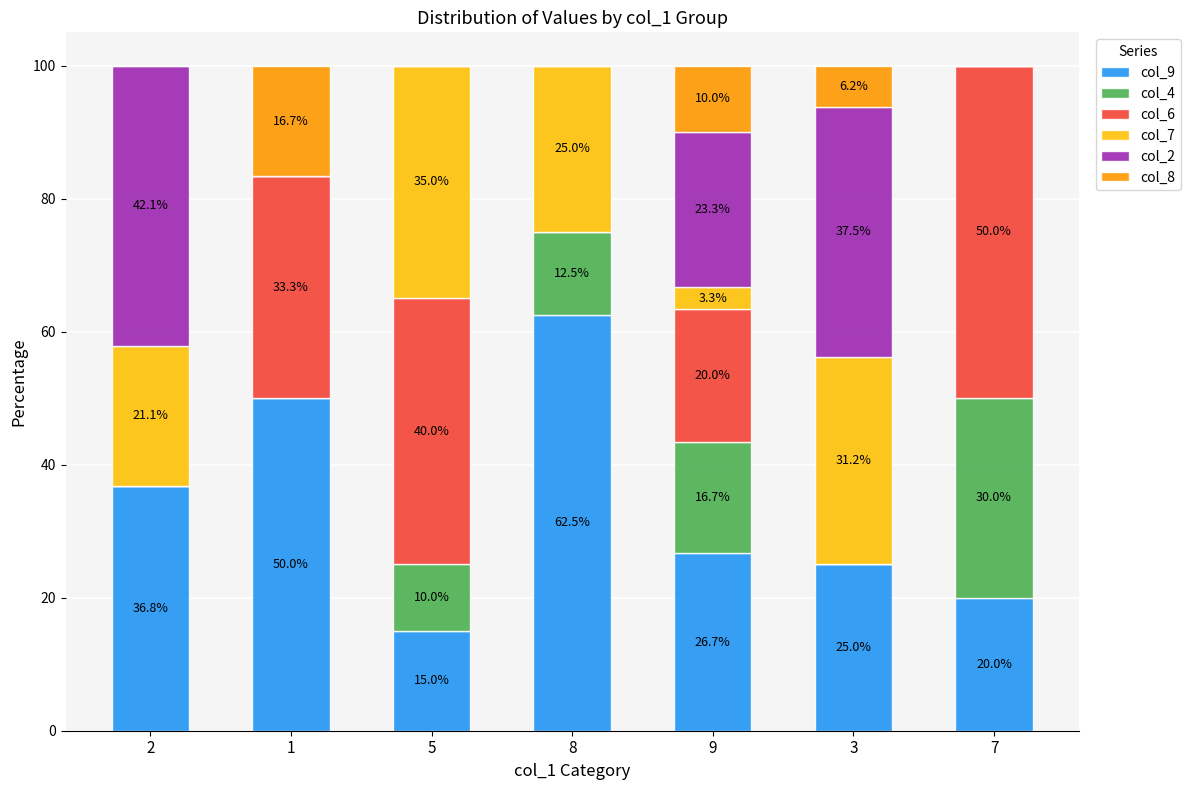

Reading left to right, list the values for the col_9 series.

2=36.8	1=50.0	5=15.0	8=62.5	9=26.7	3=25.0	7=20.0